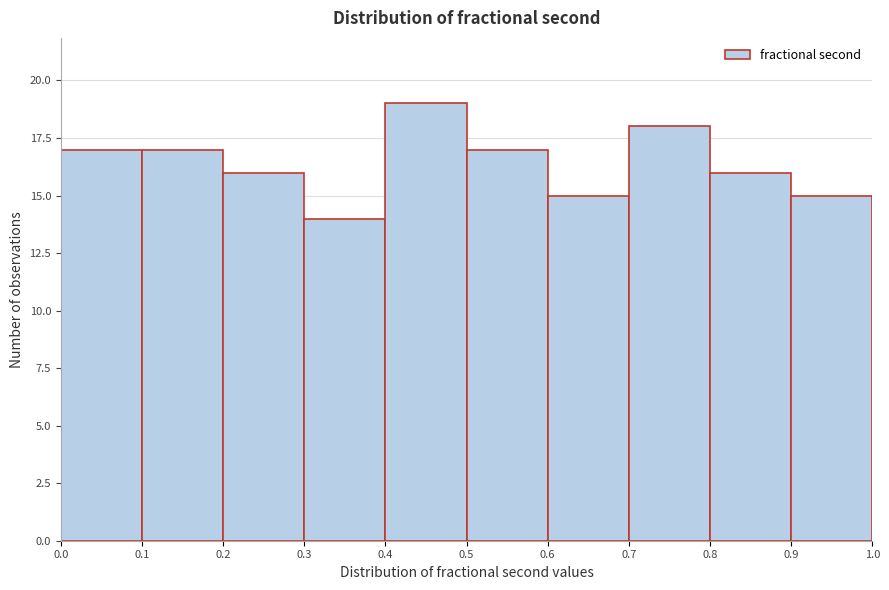

Which range on the x-axis has the tallest bar?

0.4 to 0.5